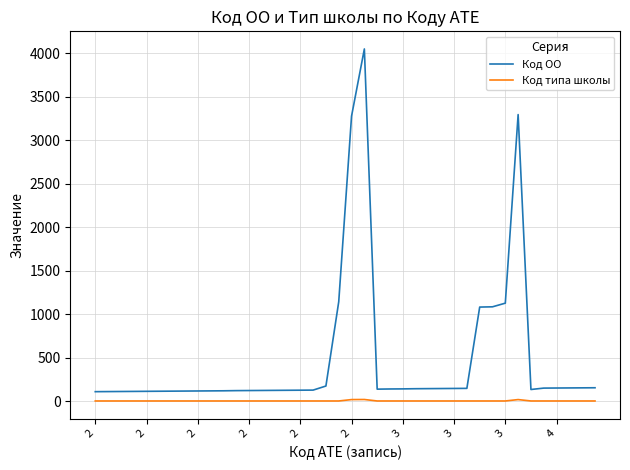

List the series in order of their overall mean, lowest first.

Код типа школы, Код ОО